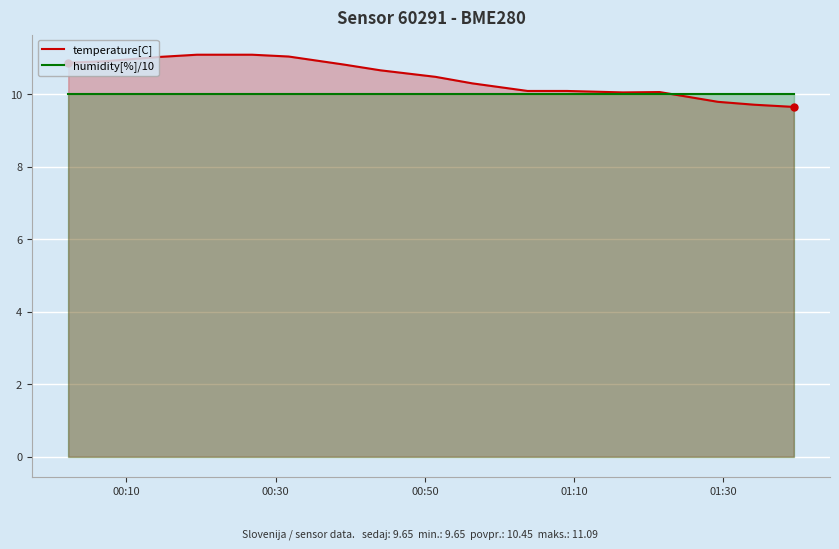

Which series has the widest spread of values?

temperature[C]